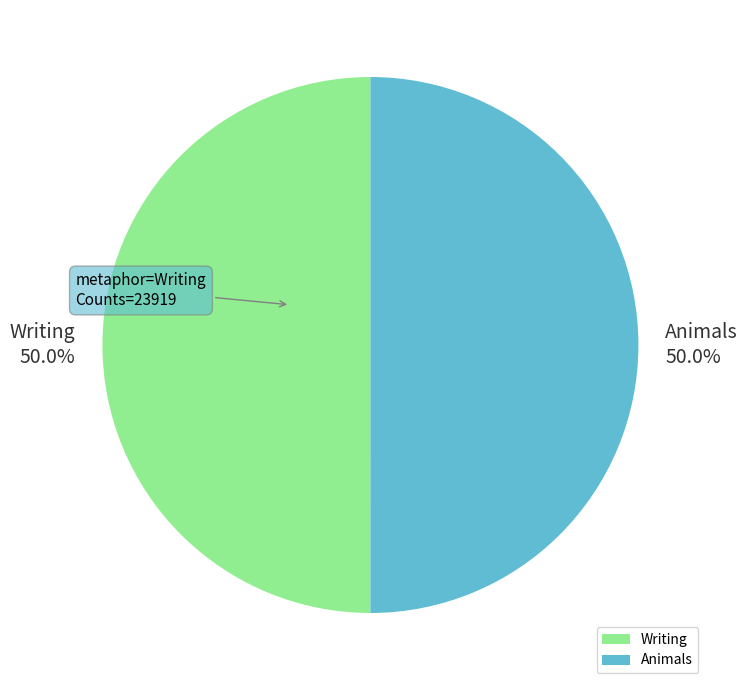

Approximately how many times larger is the value at Animals compared to Writing?

1.0